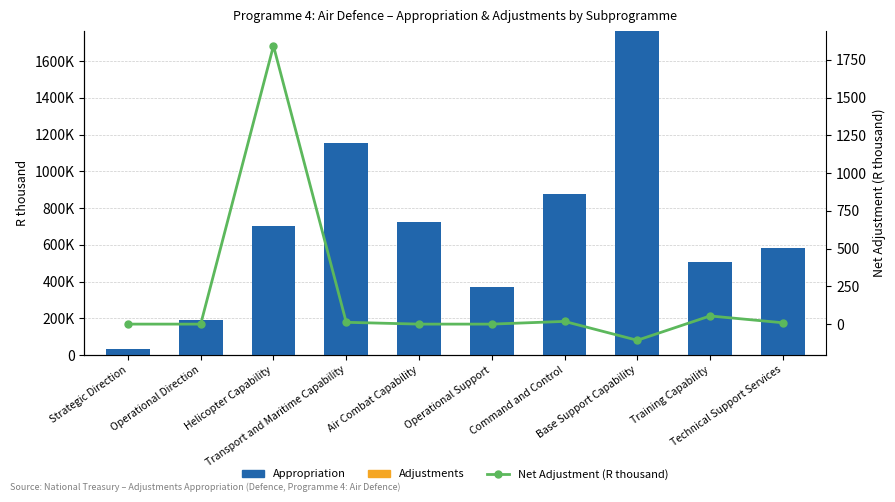

Reading left to right, list all the values displayed in this chart.

Appropriation: Strategic Direction=31986	Operational Direction=189045	Helicopter Capability=700486	Transport and Maritime Capability=1156031	Air Combat Capability=726699	Operational Support=370087	Command and Control=876590	Base Support Capability=1763778	Training Capability=509015	Technical Support Services=580250
Adjustments: Strategic Direction=0	Operational Direction=0	Helicopter Capability=1842	Transport and Maritime Capability=12	Air Combat Capability=0	Operational Support=0	Command and Control=18	Base Support Capability=-107	Training Capability=54	Technical Support Services=9
Net Adjustment (R thousand): Strategic Direction=0	Operational Direction=0	Helicopter Capability=1842	Transport and Maritime Capability=12	Air Combat Capability=0	Operational Support=0	Command and Control=18	Base Support Capability=-107	Training Capability=54	Technical Support Services=9